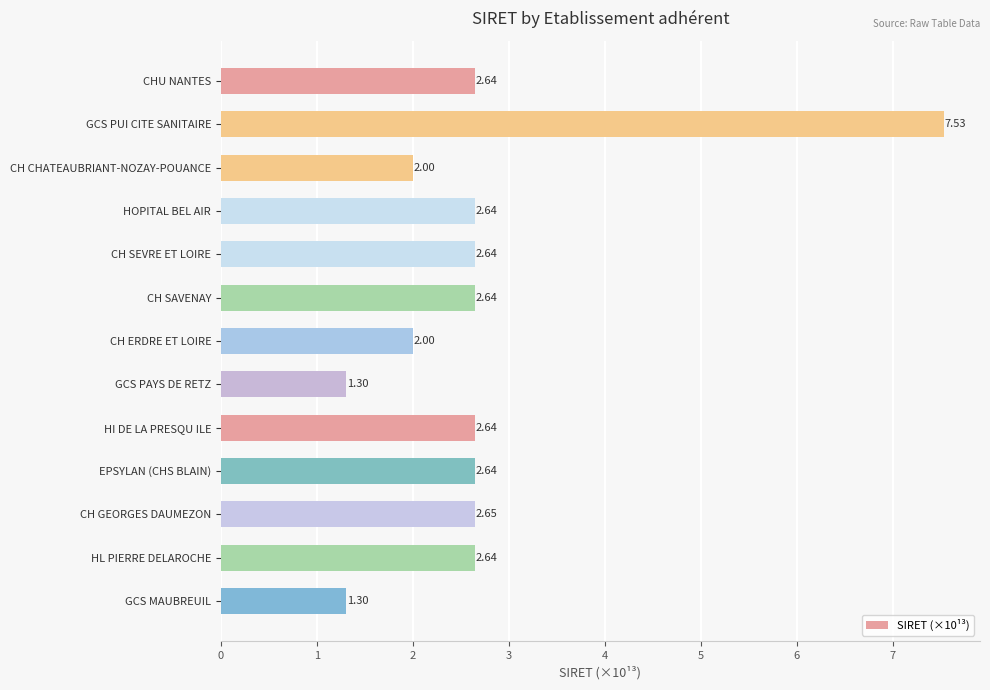

What is the sum of all values?

35.3